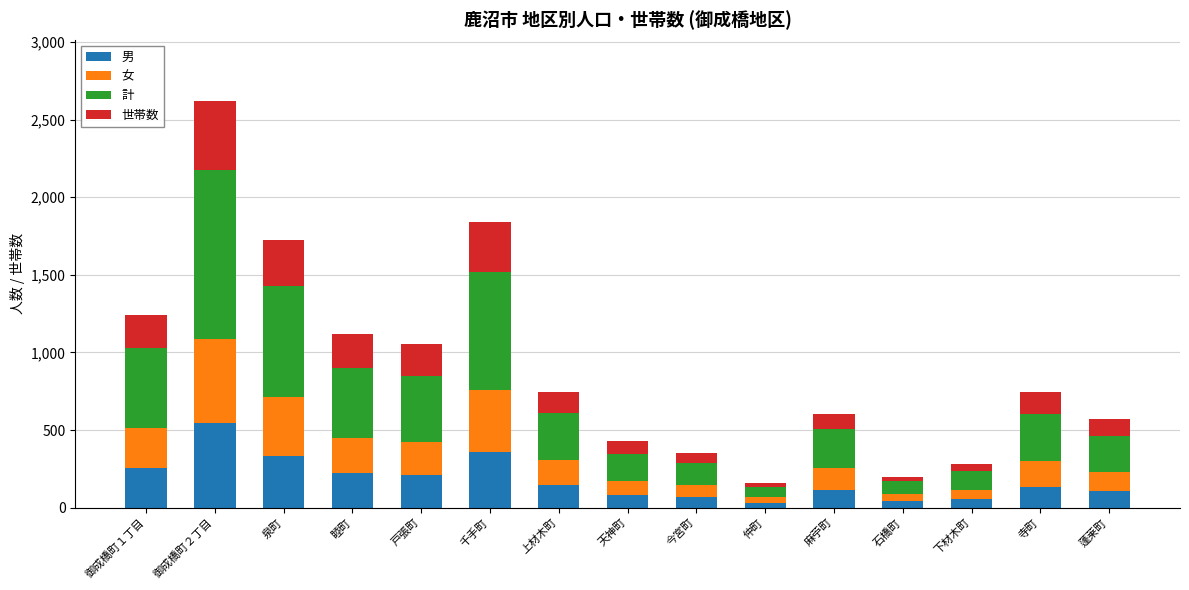

Does the chart contain any negative values?

No